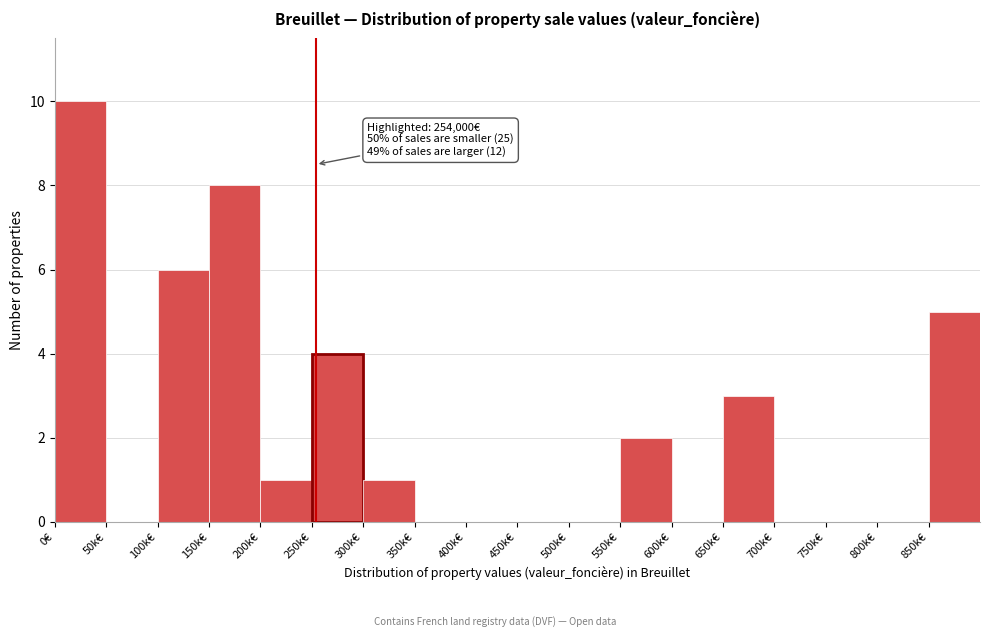

Reading left to right, transcribe all the data shown in this chart.

0€=10	50k€=0	100k€=6	150k€=8	200k€=1	250k€=4	300k€=1	350k€=0	400k€=0	450k€=0	500k€=0	550k€=2	600k€=0	650k€=3	700k€=0	750k€=0	800k€=0	850k€=5